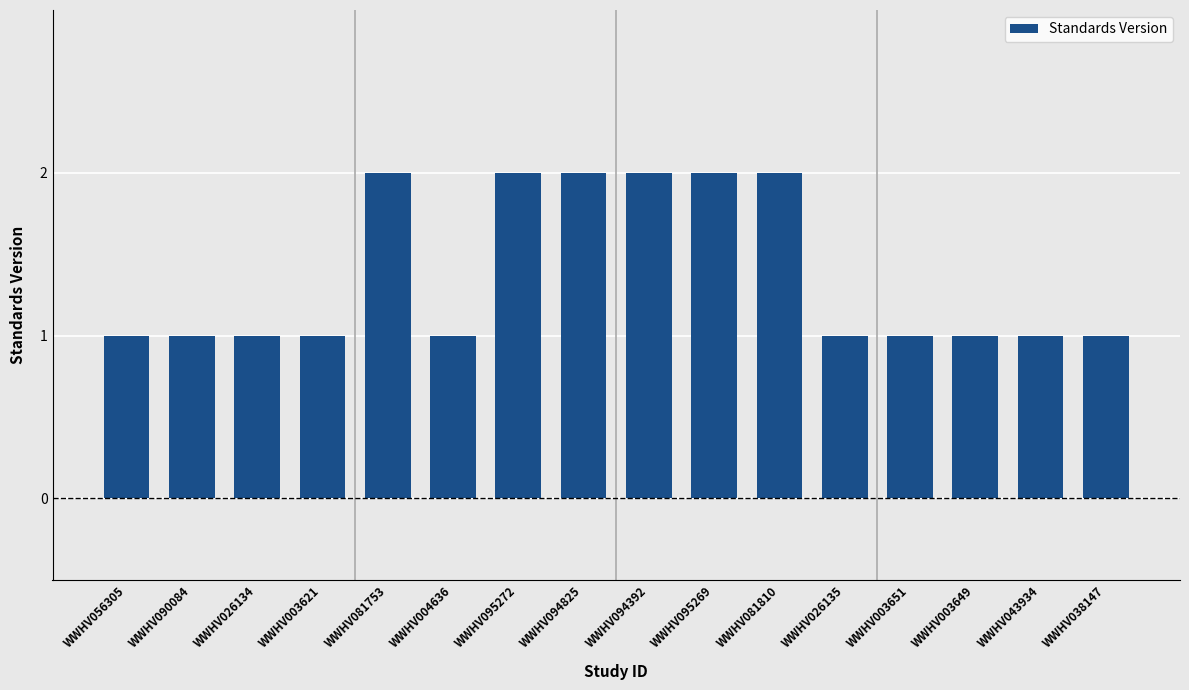

The chart shows a value of 1 at WWHV003649. True or false?

True